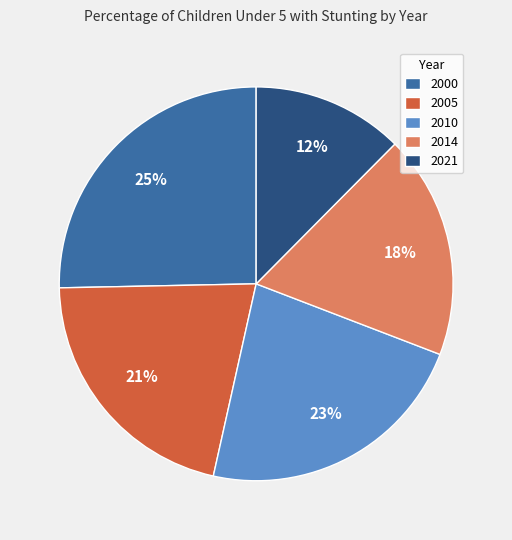

What is the smallest slice in the pie chart?

2021